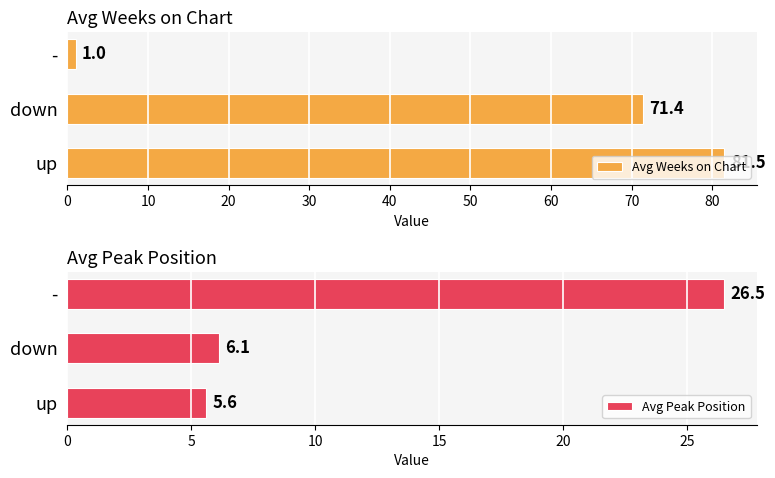

The value of Avg Weeks on Chart at down is 71.4. True or false?

True